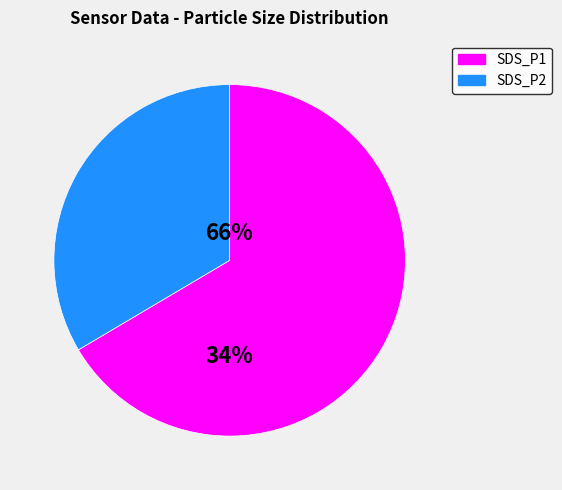

To the nearest percent, what is the combined percentage of SDS_P1 and SDS_P2?

100%